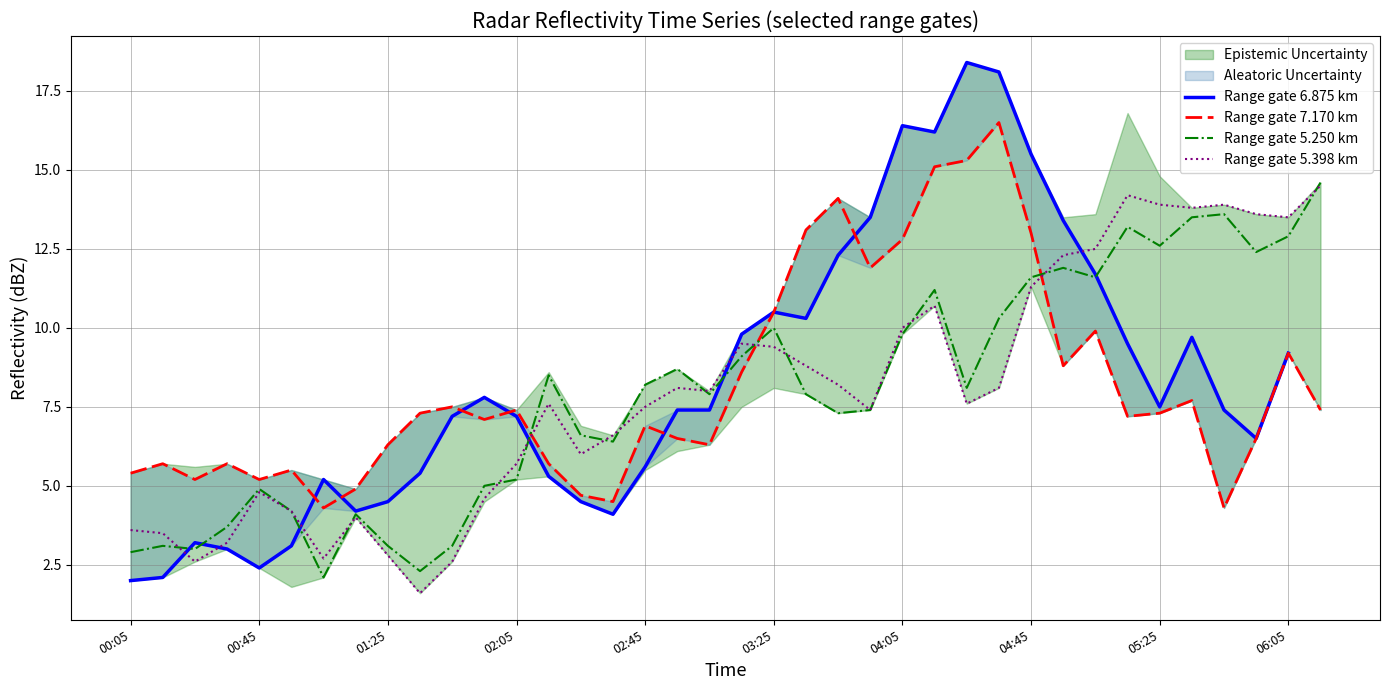

In Range gate 5.250 km, how many points are lower than both neighbors (excluding endpoints)?

10